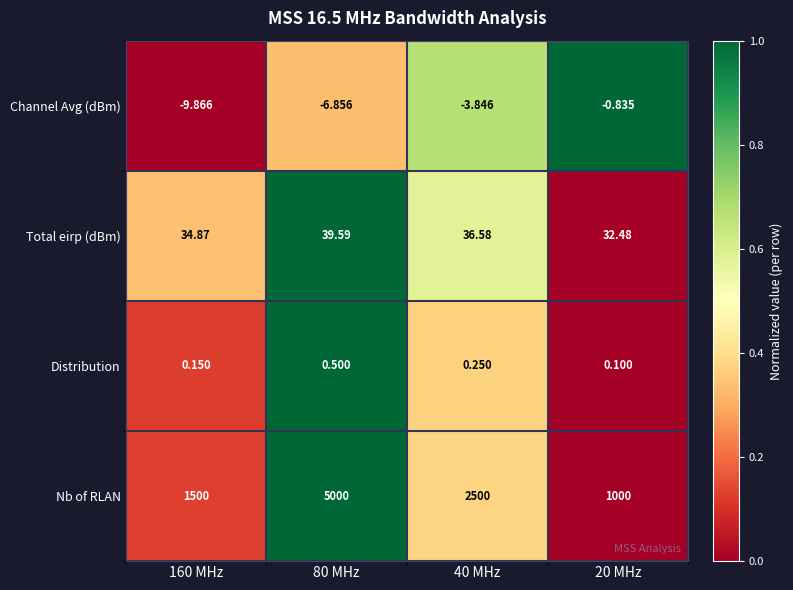

Is the value of Distribution at 40 MHz greater than the value of Nb of RLAN at 80 MHz?

No